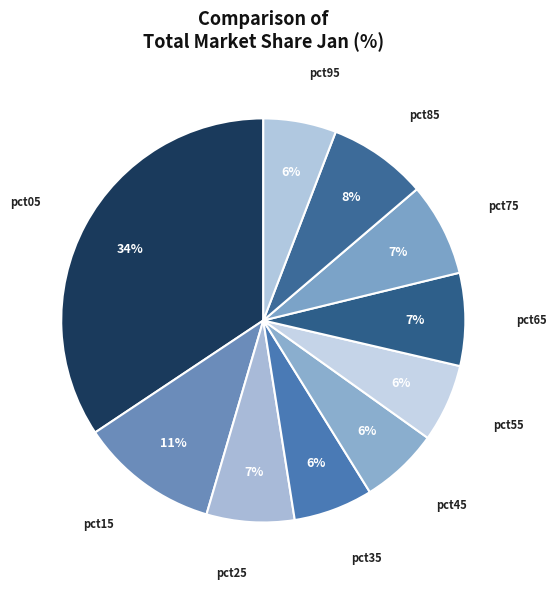

To the nearest percent, what is the difference between the largest and smallest slice percentages?

29%